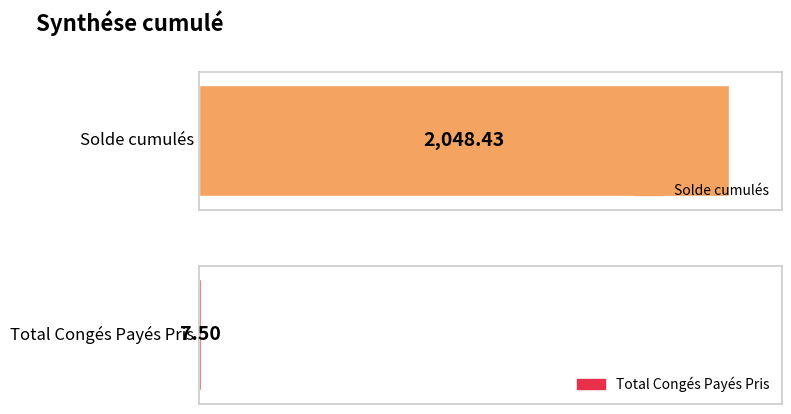

At which label is the value closest to 1027?

Total Congés Payés Pris